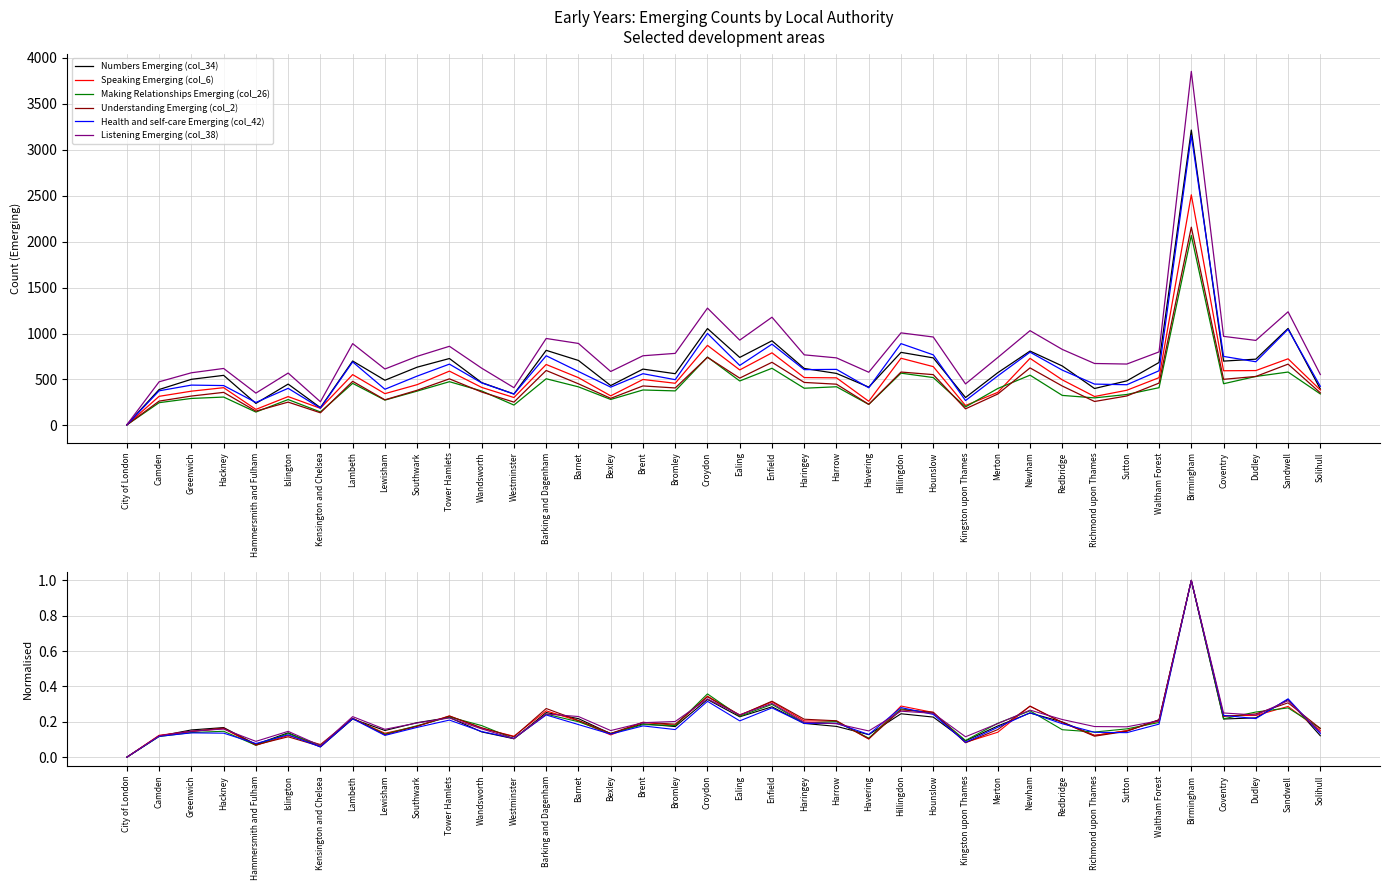

Does the chart display data point markers on the line(s)?

No